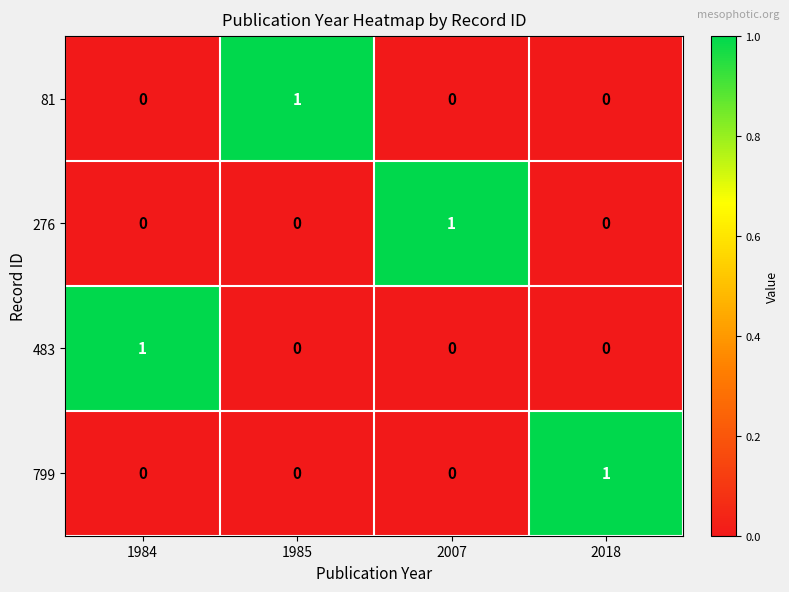

Count the 799 values in the range 0 to 1.

4